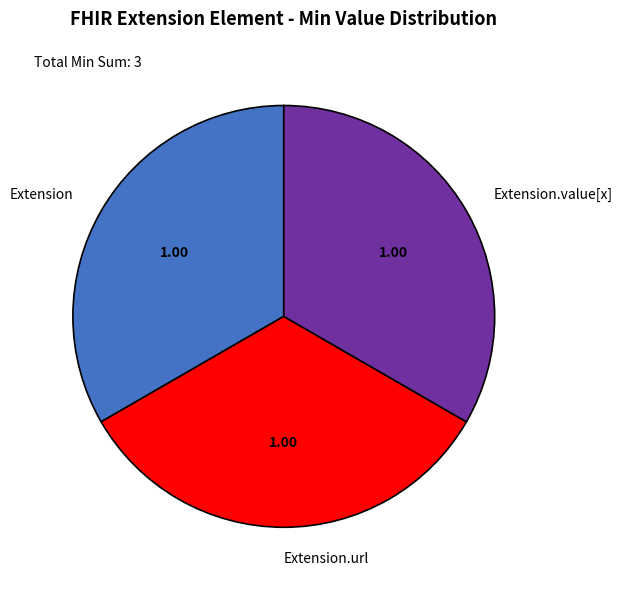

Approximately how many times larger is the value at Extension compared to Extension.url?

1.0